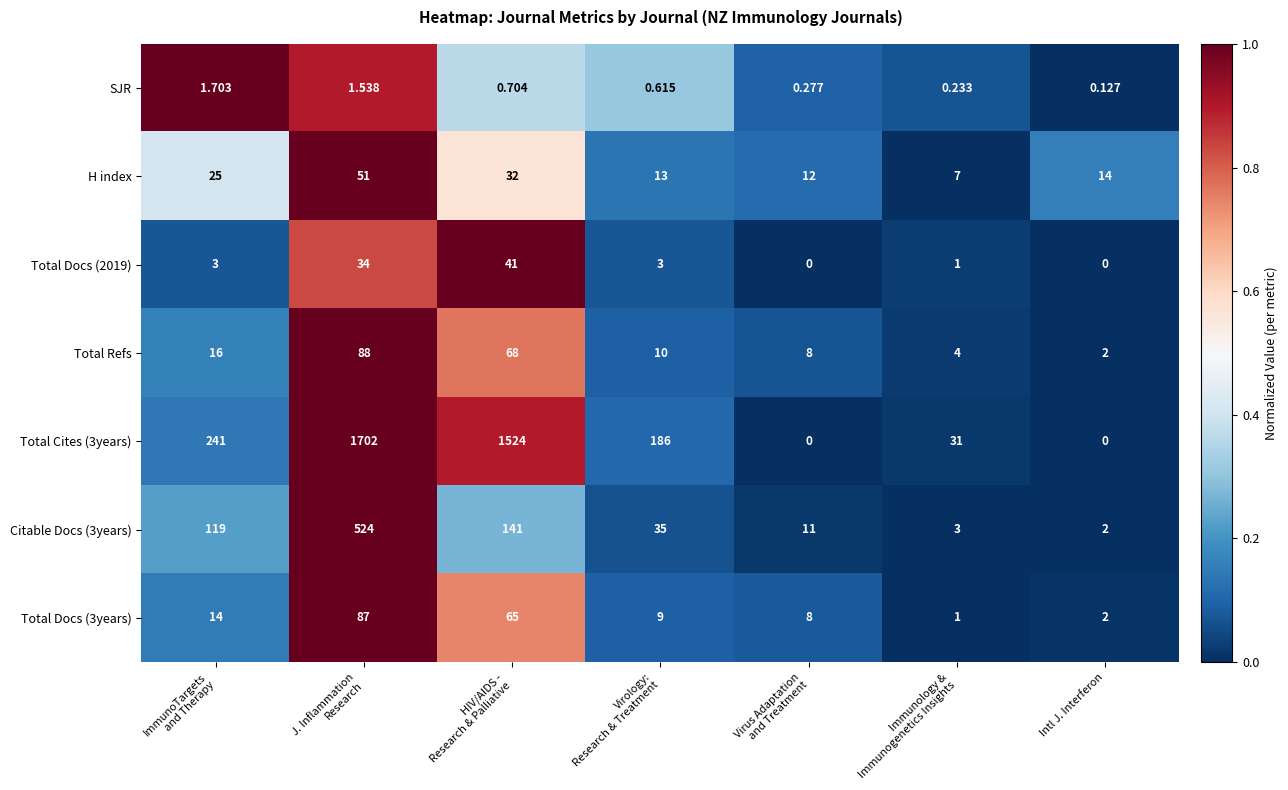

How many distinct data groups are displayed?

7